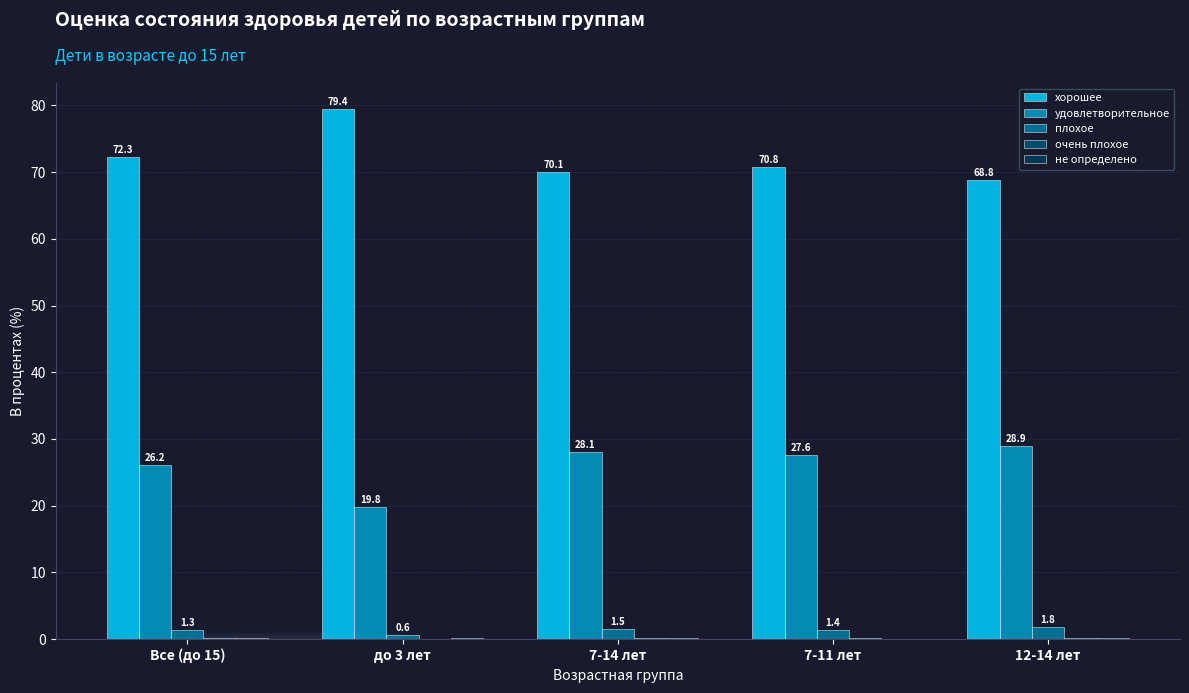

Read the удовлетворительное value at 12-14 лет.

28.9